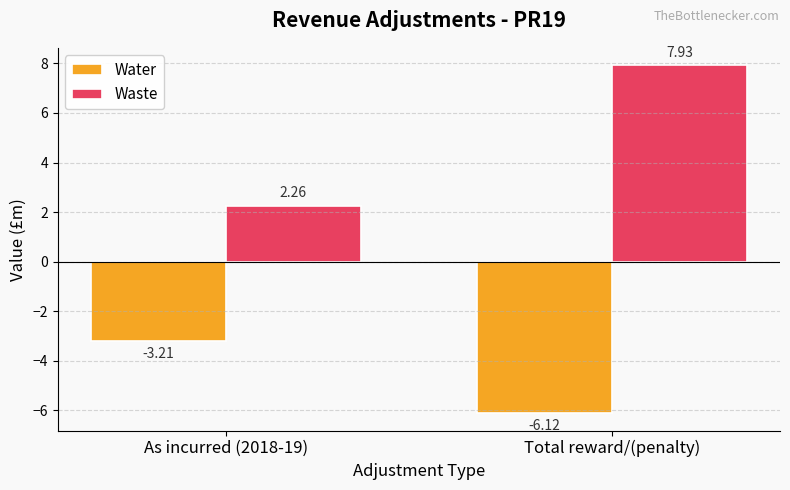

What is the label of the 1st bar from the right?

Total reward/(penalty)